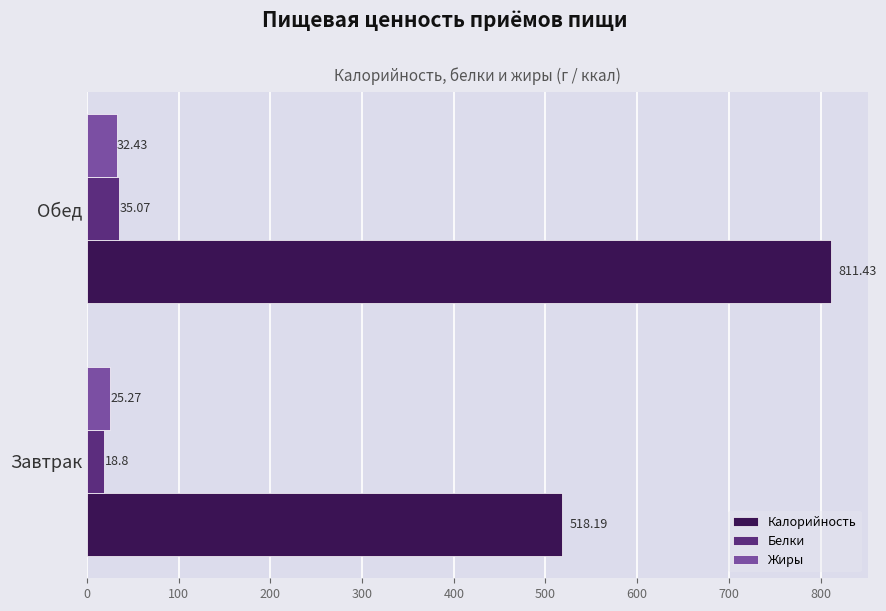

Which series changed the most between Завтрак and Обед?

Калорийность